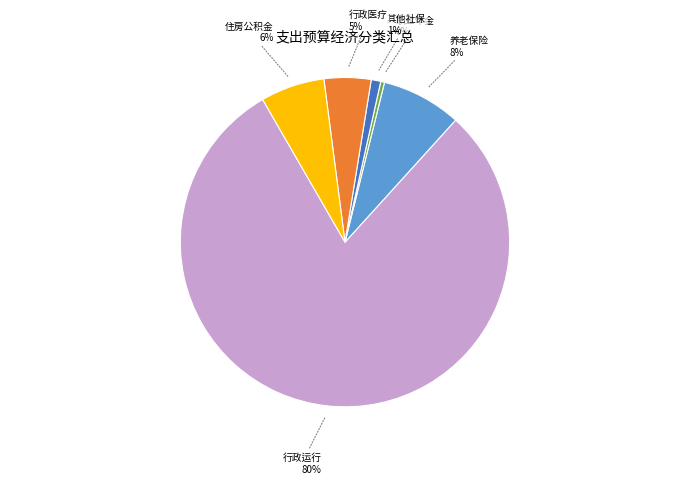

Which category accounts for the majority?

行政运行